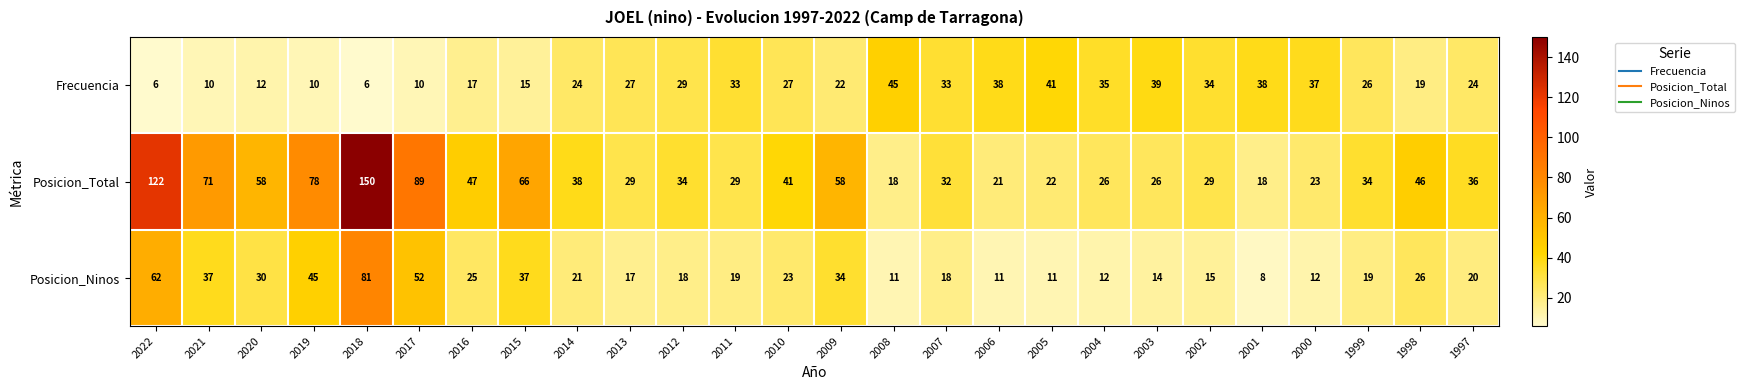

What is the difference between the maximum and minimum values in the Frecuencia series?

39